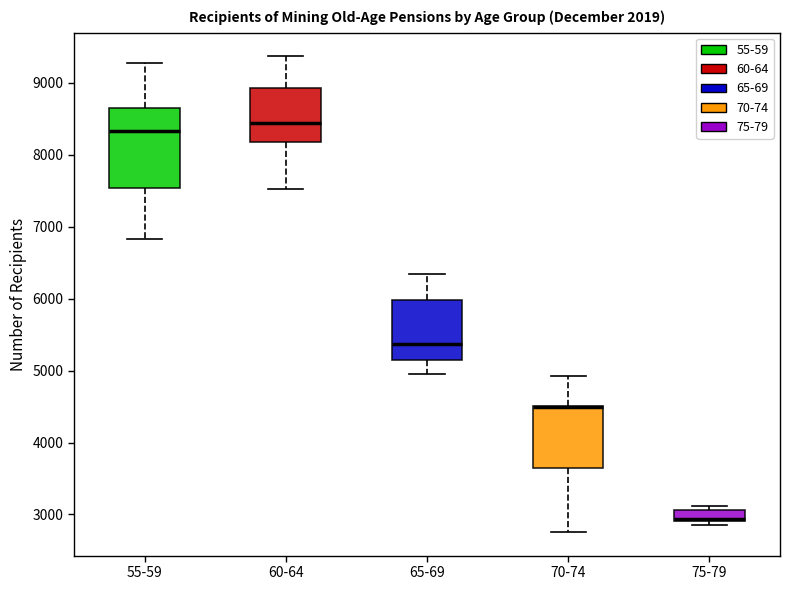

Reading left to right, transcribe this box plot: for each box, give where its median line is, the range the box spans, and where its two whiskers end, as read against the y-axis. The values are not printed on the chart, so give them approximately, as read against the axis.

55-59: median 8300, box 7500 to 8700, whiskers 6800 to 9300
60-64: median 8400, box 8200 to 8900, whiskers 7500 to 9400
65-69: median 5400, box 5100 to 6000, whiskers 5000 to 6300
70-74: median 4500 (drawn on the box's upper edge), box 3600 to 4500, whiskers 2800 to 4900
75-79: median 2900 (just above the box's lower edge), box 2900 to 3100, whiskers 2800 to 3100 (just above the box's upper edge)